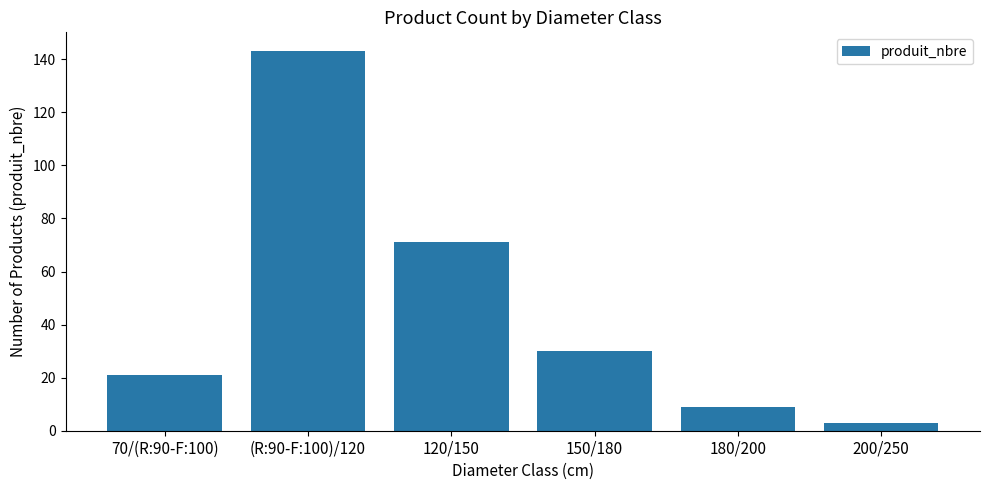

Reading right to left, transcribe all the data shown in this chart.

200/250=3	180/200=9	150/180=30	120/150=71	(R:90-F:100)/120=143	70/(R:90-F:100)=21